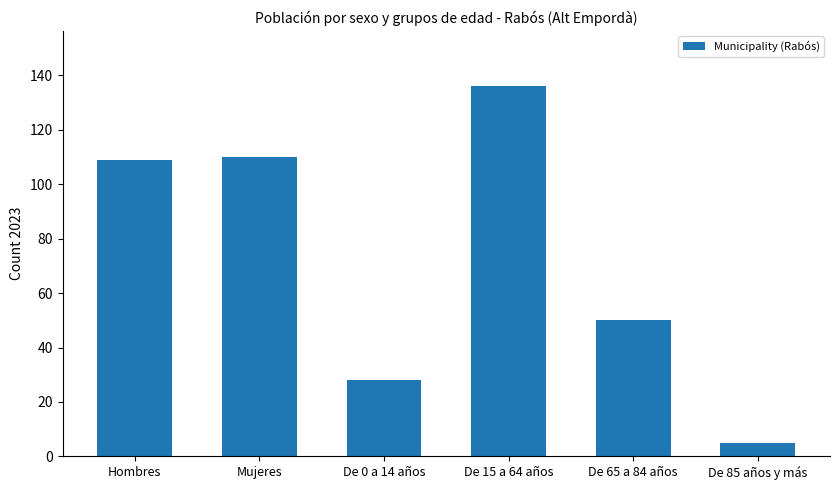

How many data points are less than 109?

3